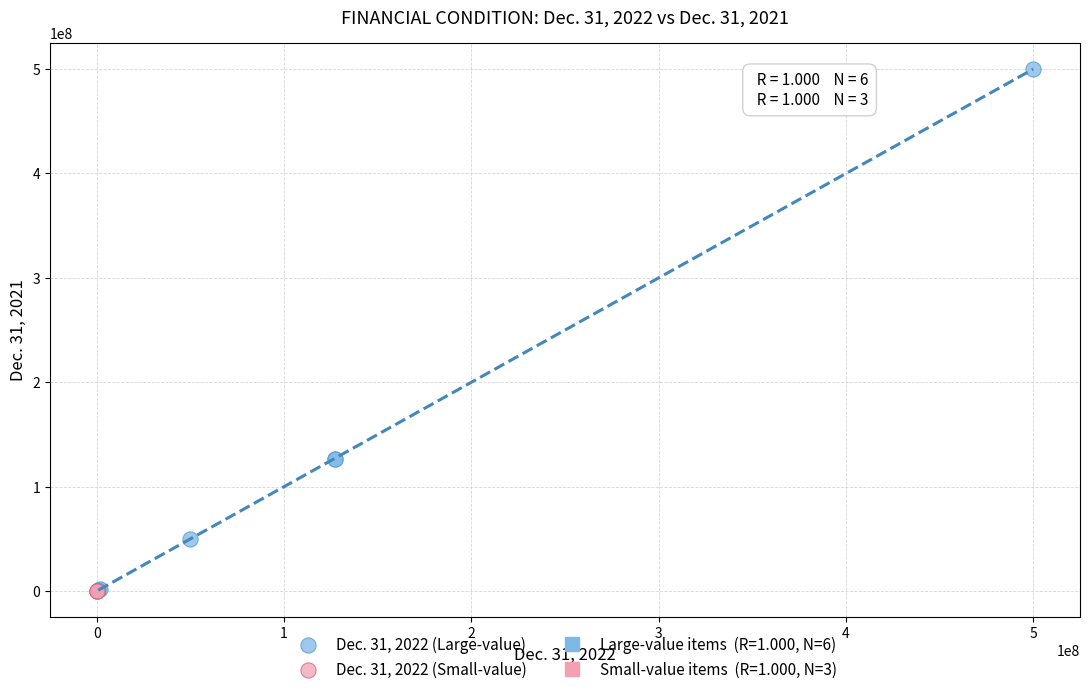

Which series contains the highest Y value?

Dec. 31, 2022 (Large-value)